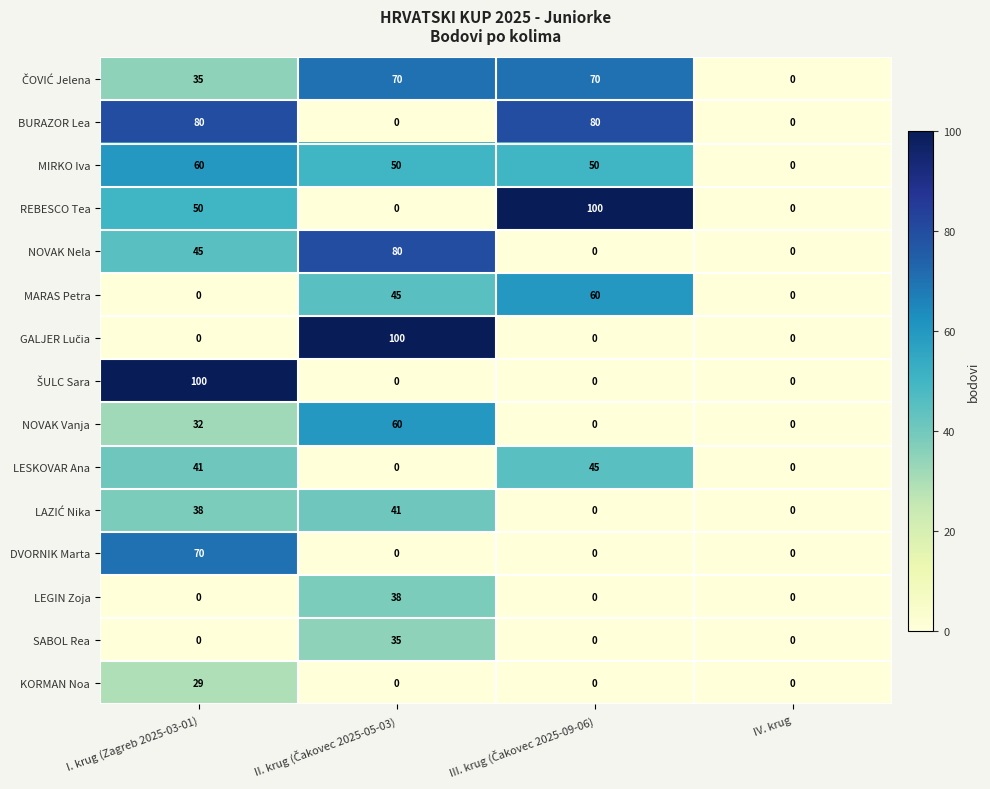

How many distinct data groups are displayed?

15